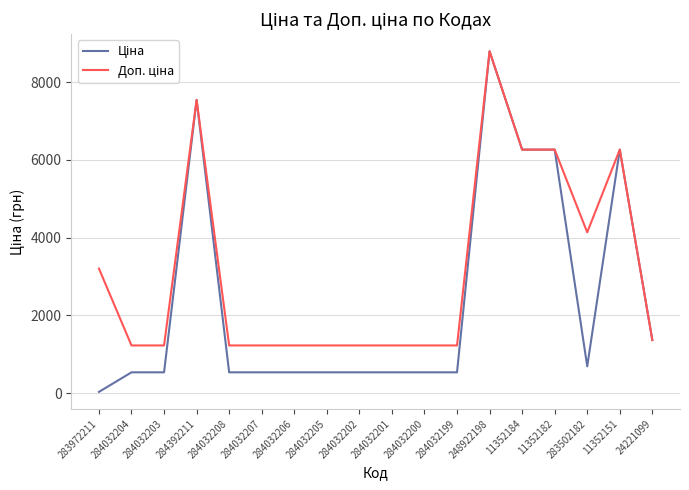

Which label corresponds to the smallest value in the chart?

283972211